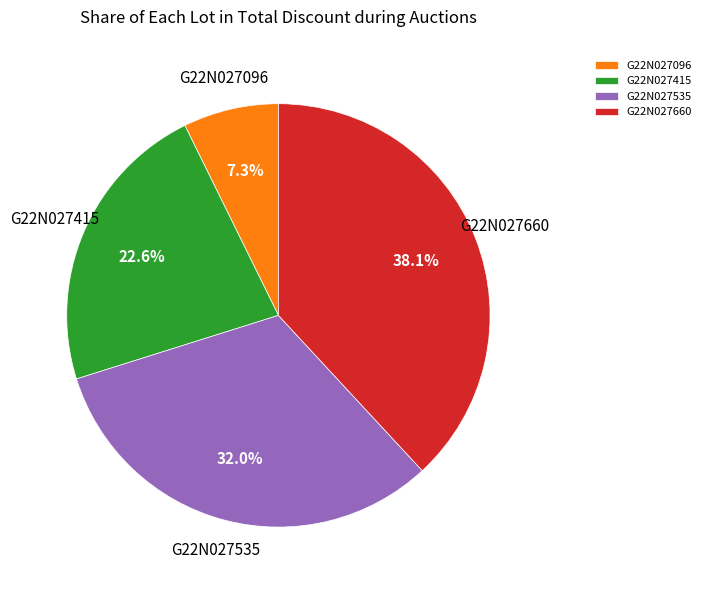

To the nearest percent, what is the difference between the G22N027660 and G22N027096 slice percentages?

31%